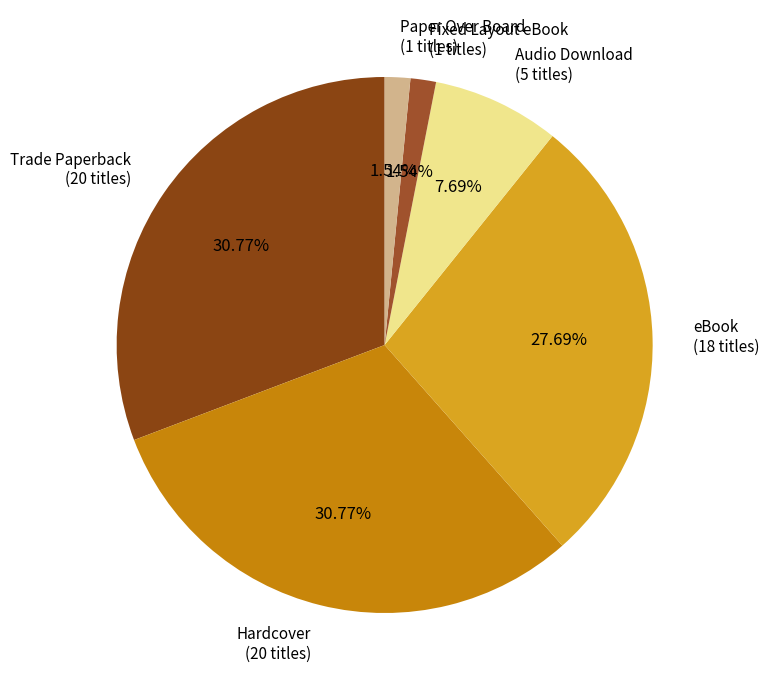

To the nearest percent, what portion does Trade Paperback represent?

31%